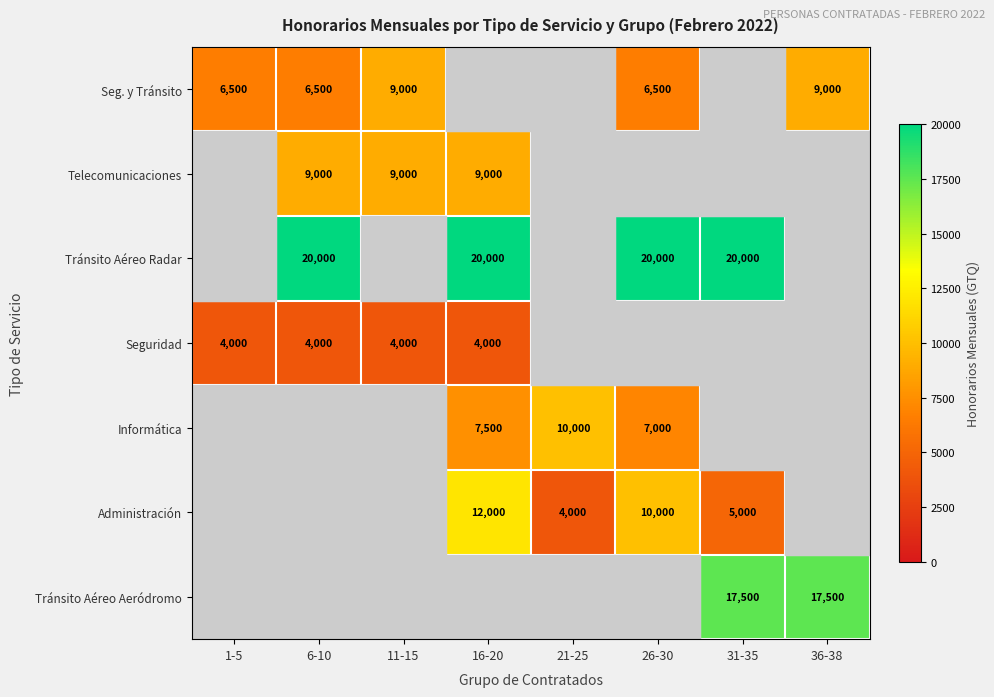

How many series are shown in this chart?

7